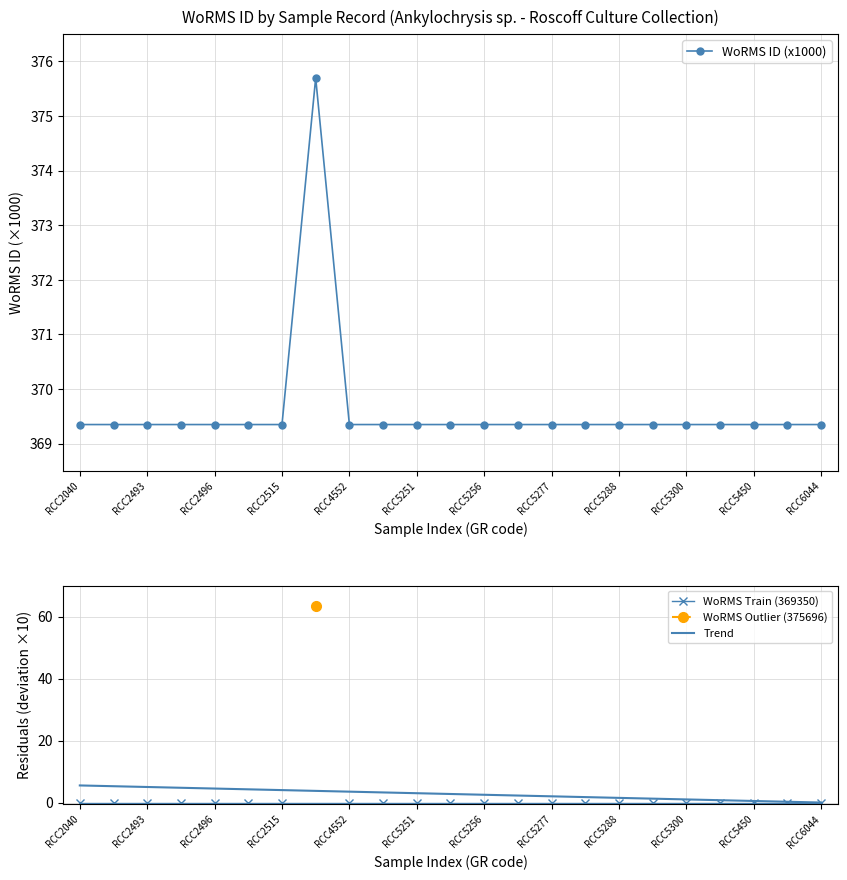

At which category does the data reach its first local peak?

RCC286